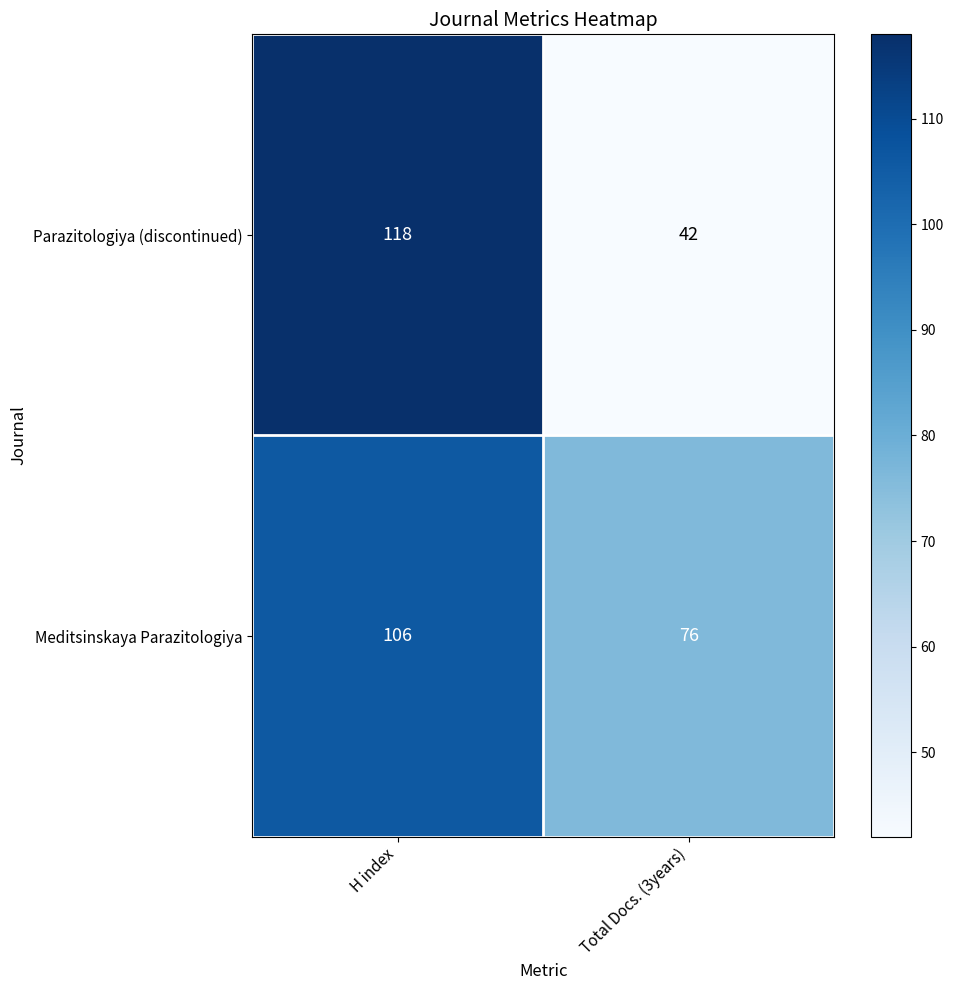

Which series has the largest range (max minus min)?

Parazitologiya (discontinued)